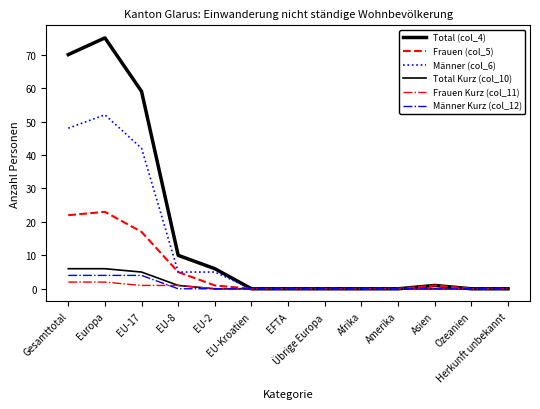

Does the chart display data point markers on the line(s)?

No